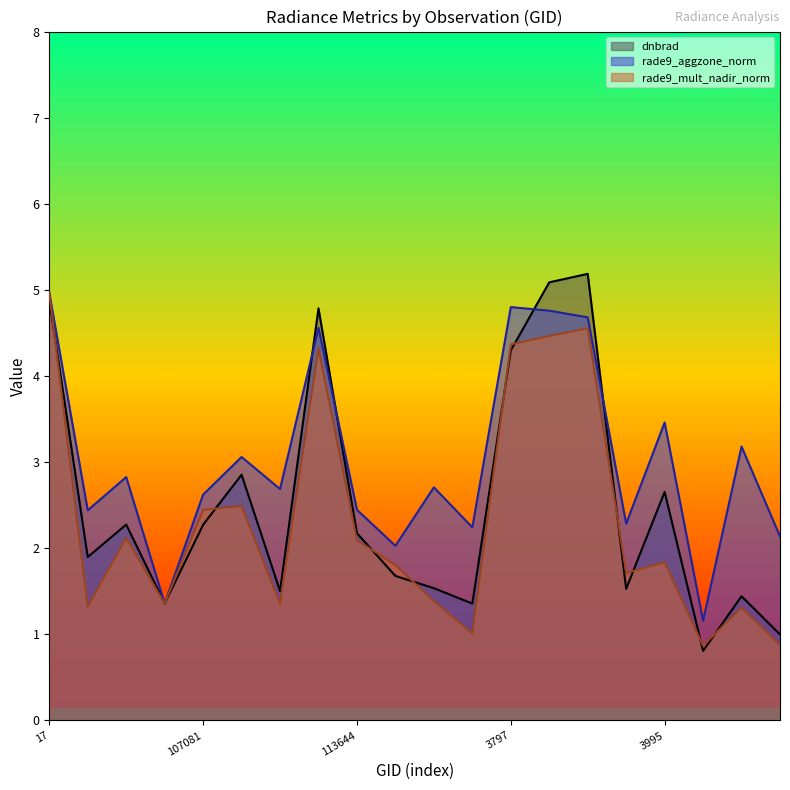

List the labels in order of dnbrad value, largest first.

120041, 119873, 17, 113127, 3797, 107253, 3995, 104315, 107081, 113644, 102751, 113817, 115226, 120388, 109184, 121771, 104431, 115464, 122837, 121249